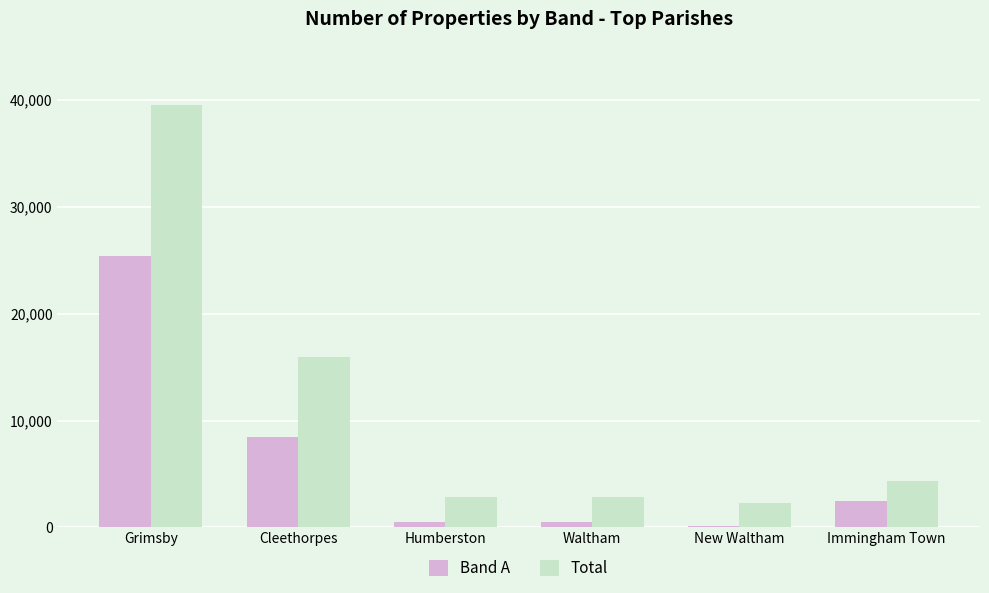

How many bars are there in total?

12